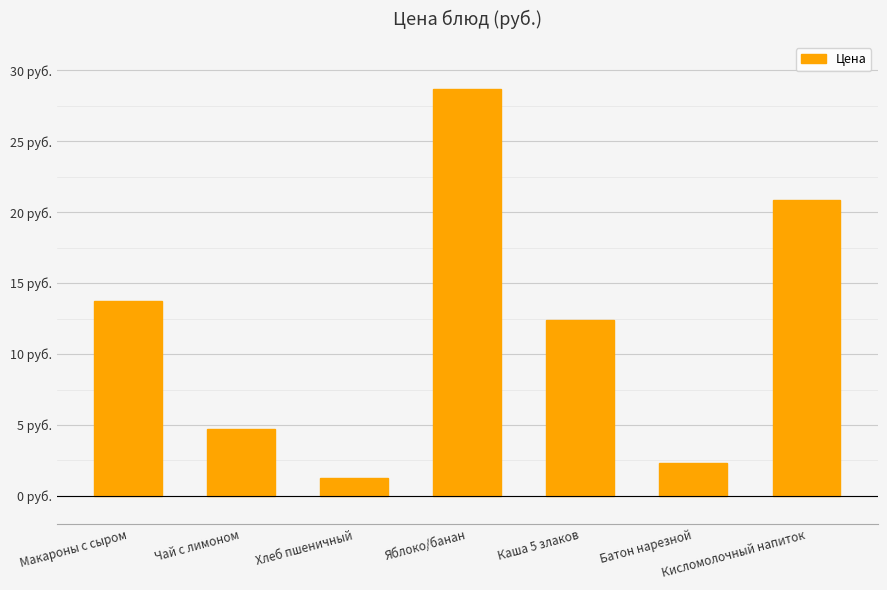

Are the bars grouped side by side (vs. stacked)?

No